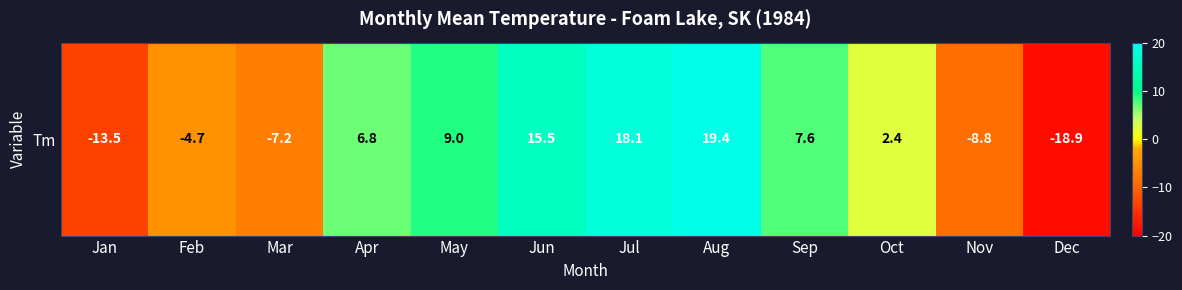

Is it true that the value at Feb is -4.7?

True